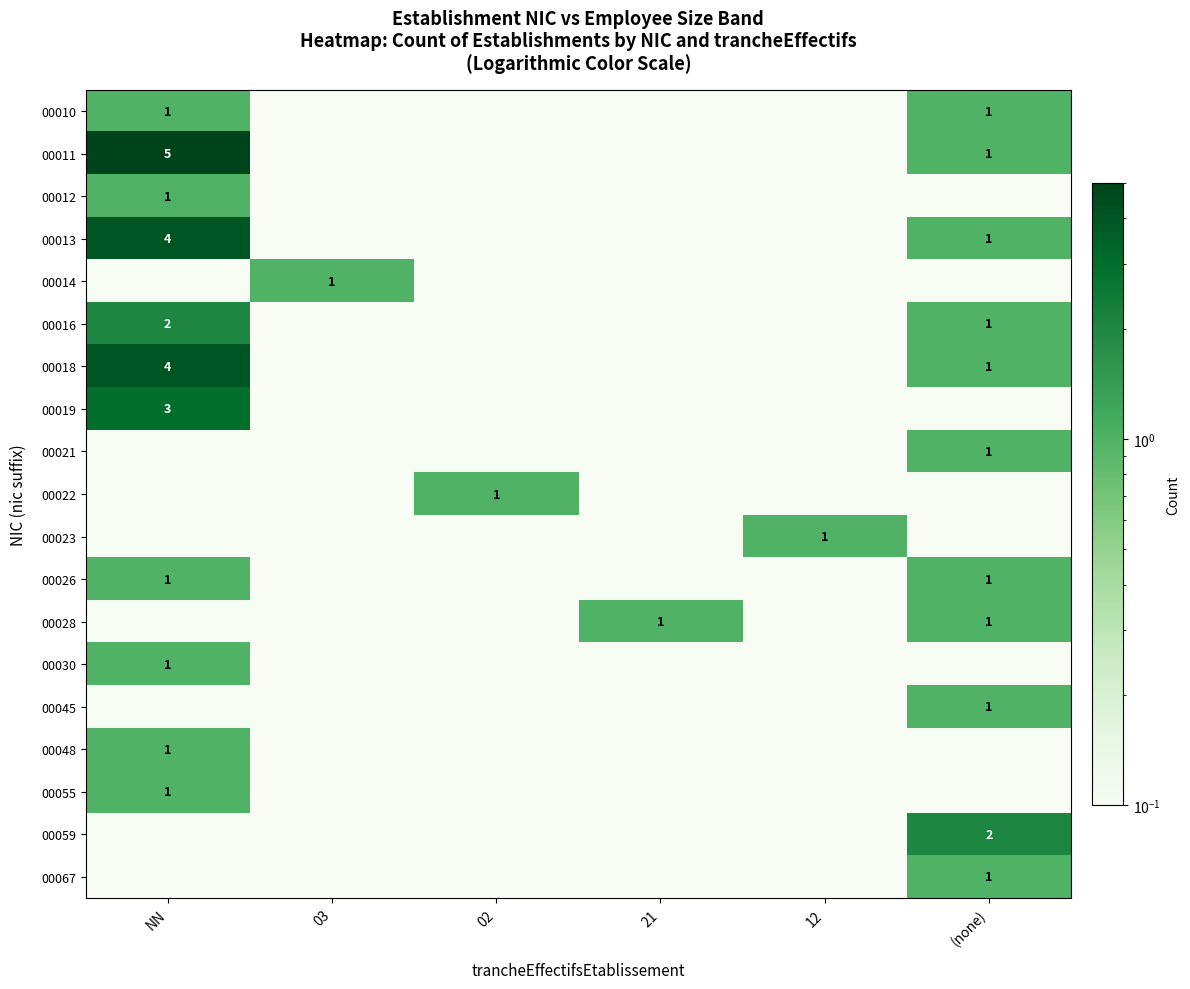

Which label corresponds to the smallest value in the chart?

03